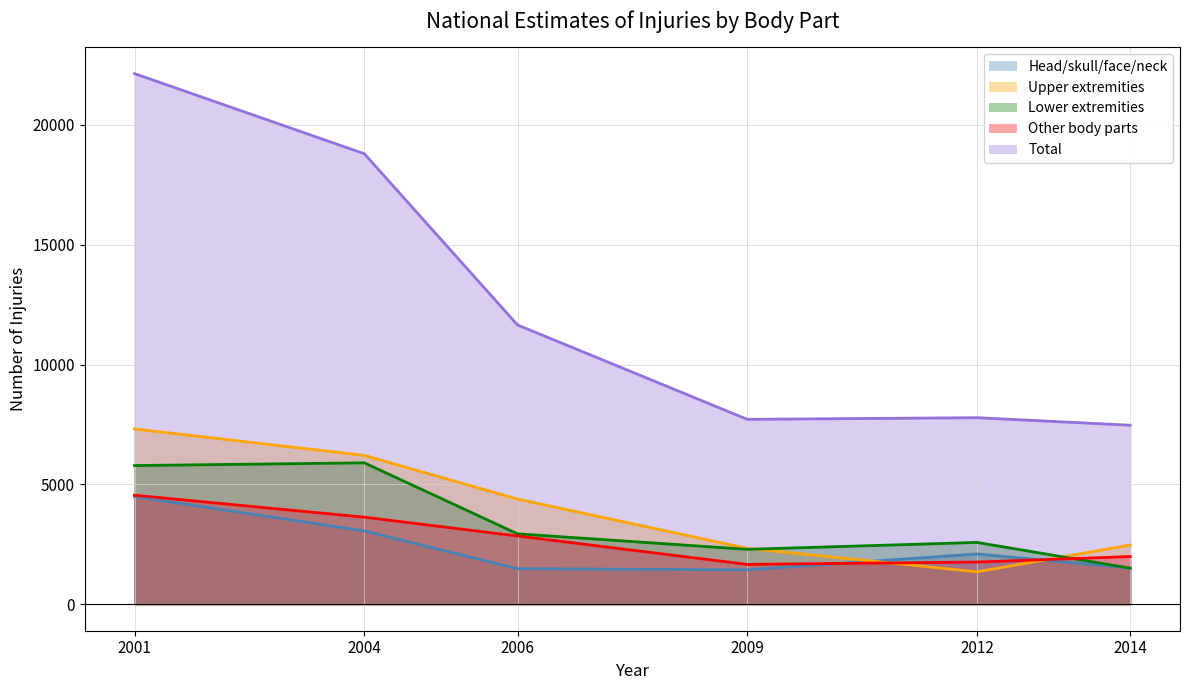

What is the smallest value displayed?

1351